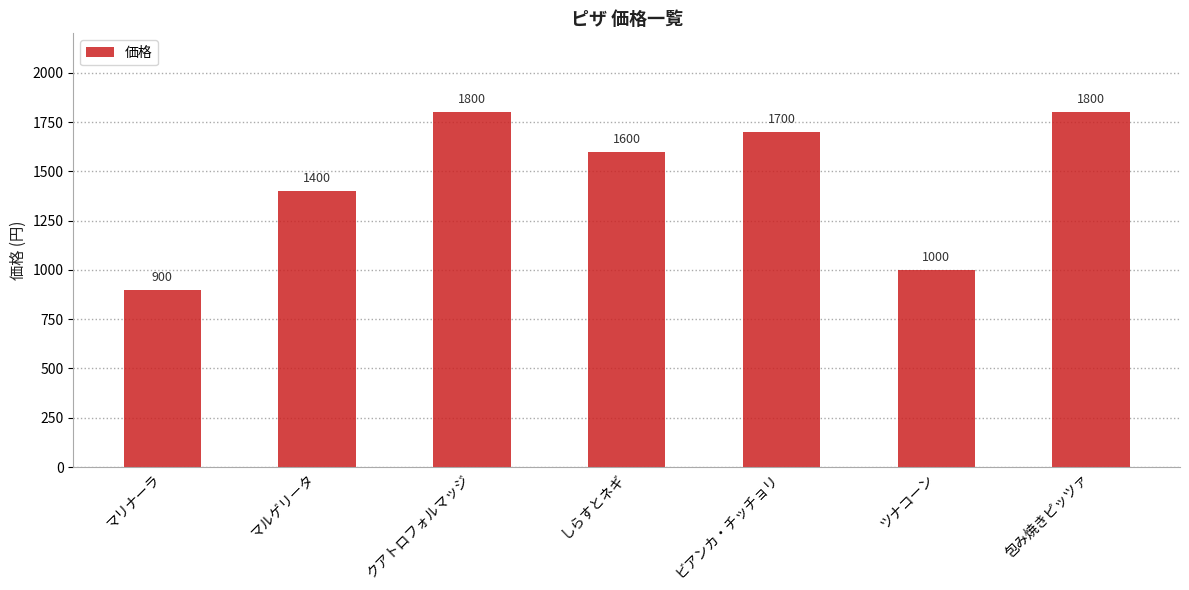

What is the change in value from マリナーラ to 包み焼きピッツァ?

+900